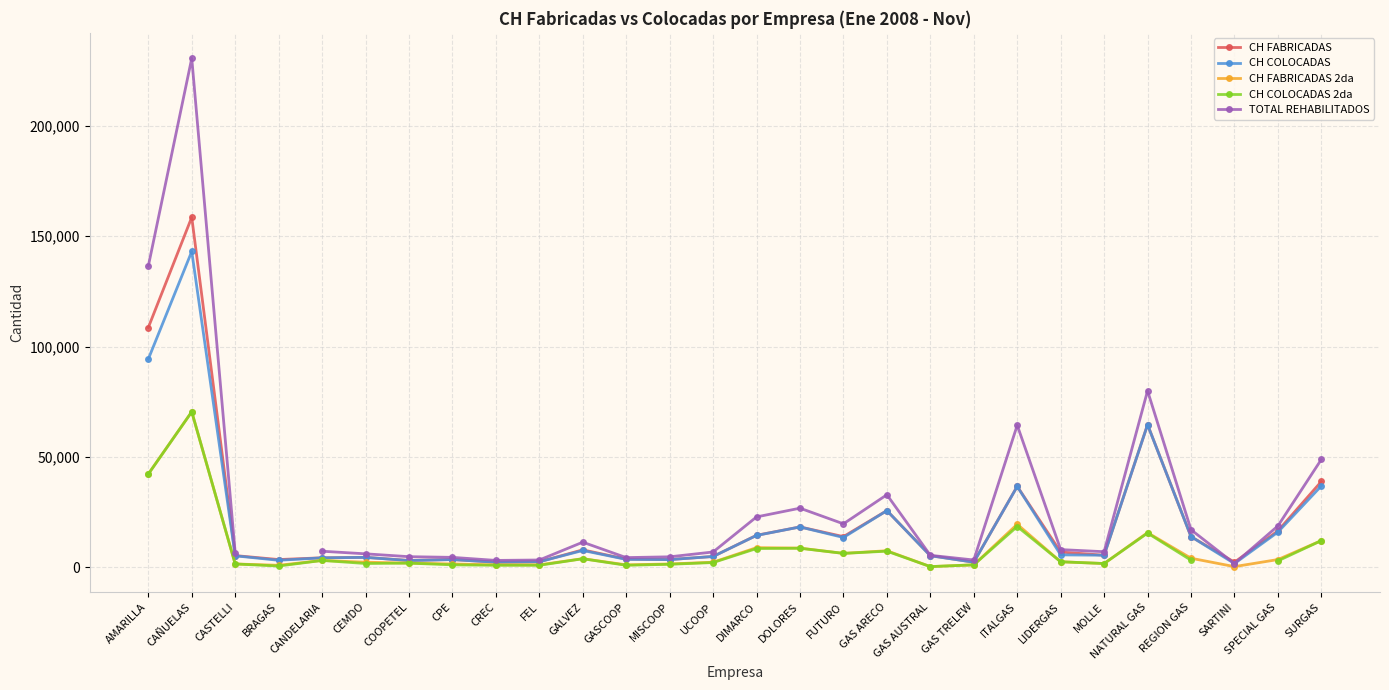

Is the value of CH COLOCADAS at CREC greater than the value of TOTAL REHABILITADOS at CASTELLI?

No